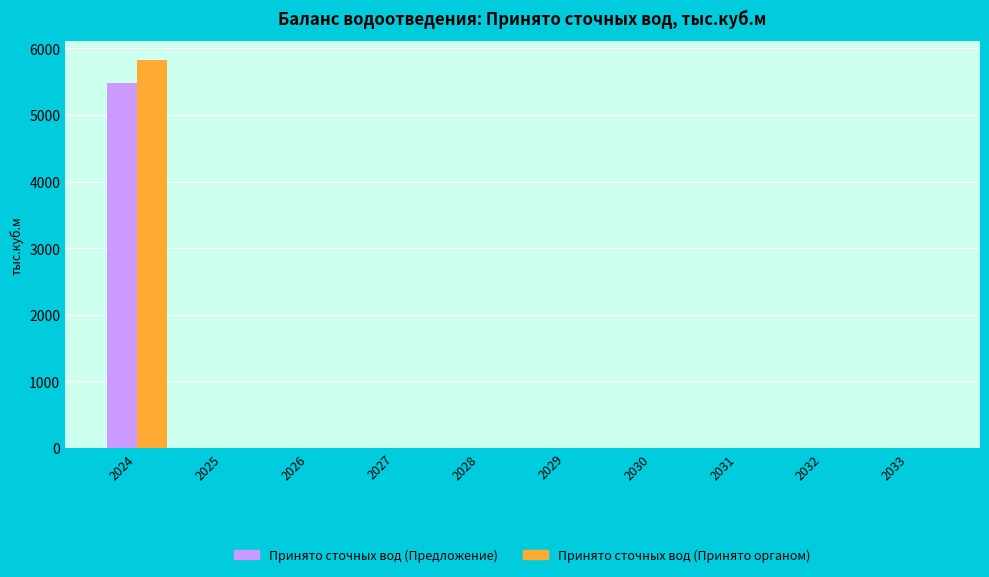

At which category is the sum across all series the highest?

2024